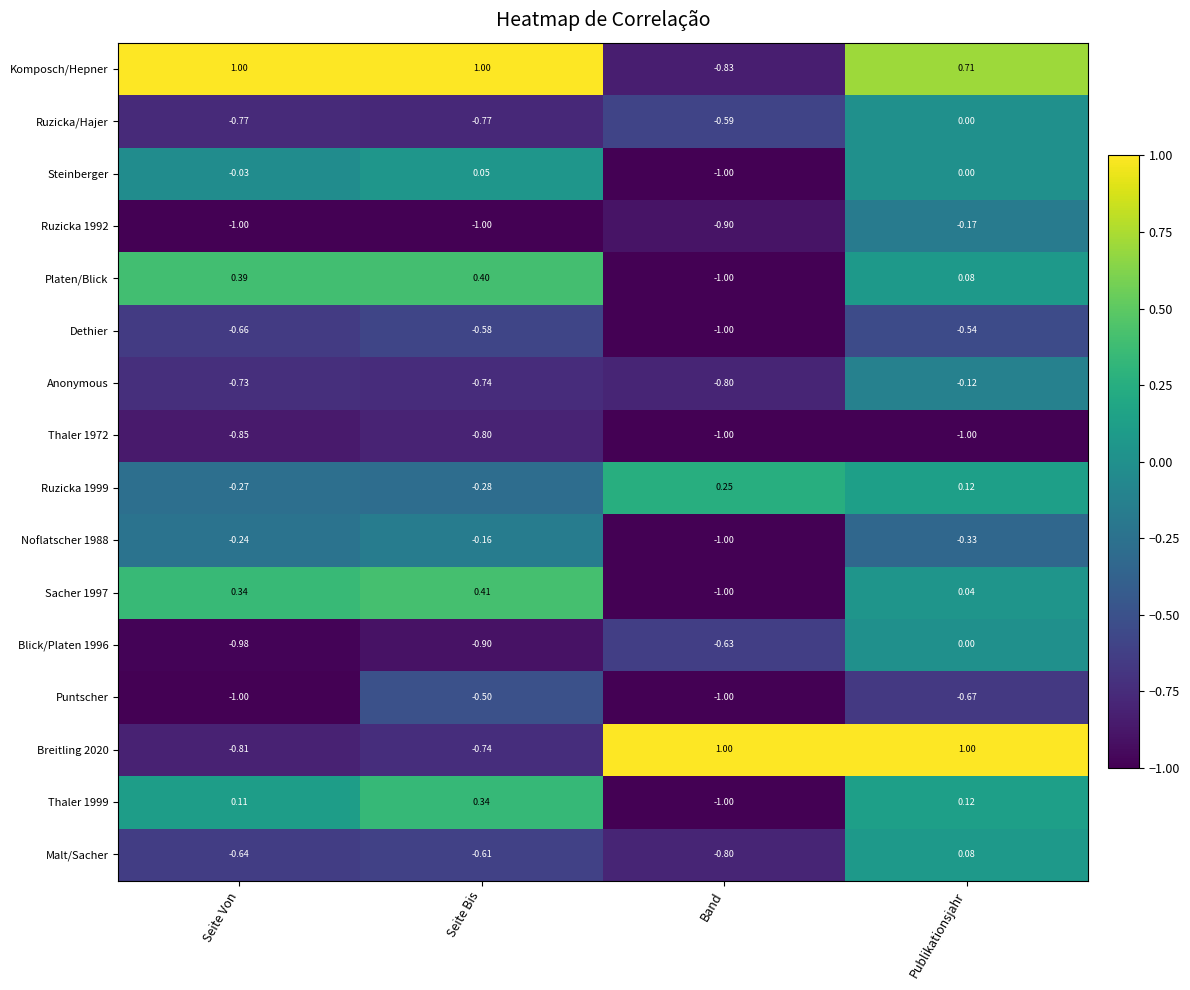

Which category has the highest value in the Noflatscher 1988 series?

Seite Bis